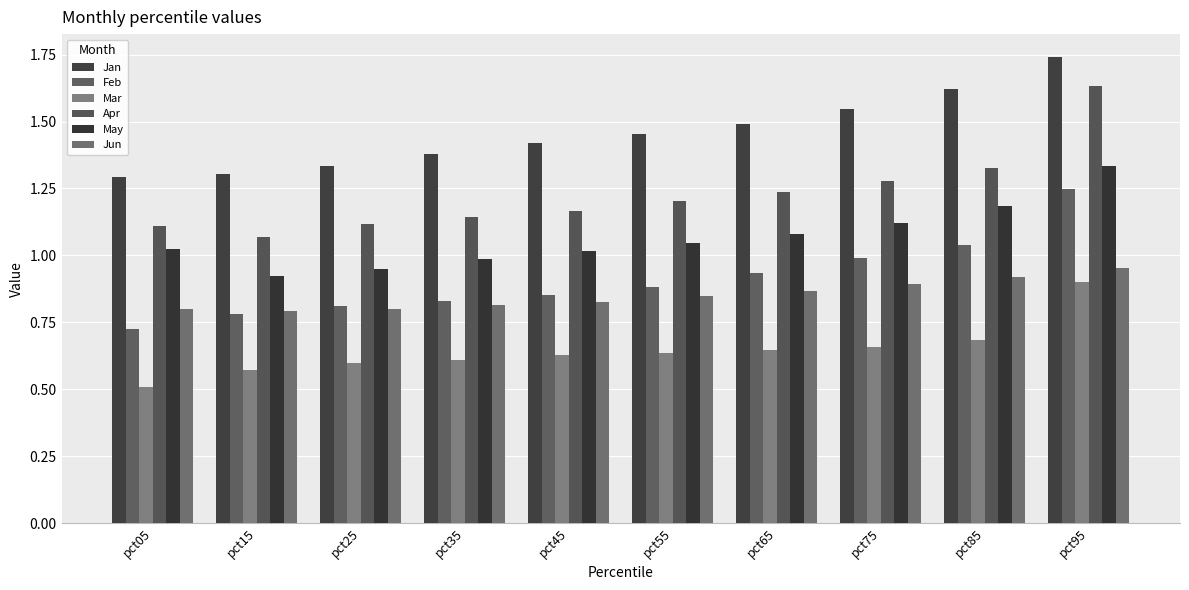

What is the minimum value shown in the chart?

0.5